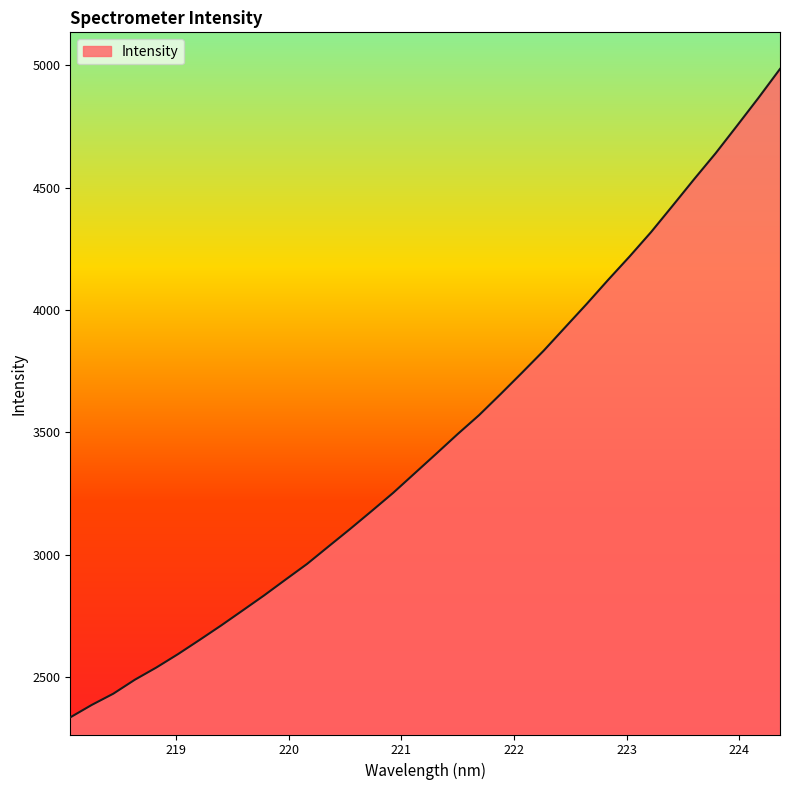

What is the difference between the maximum and minimum values?

2649.7